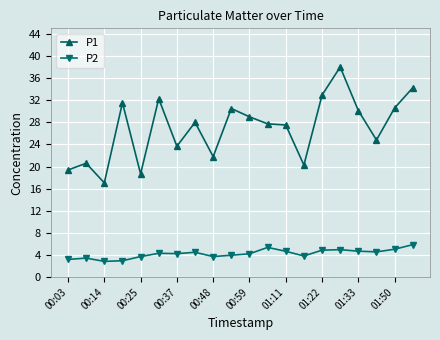

What is the greatest value displayed?

38.0